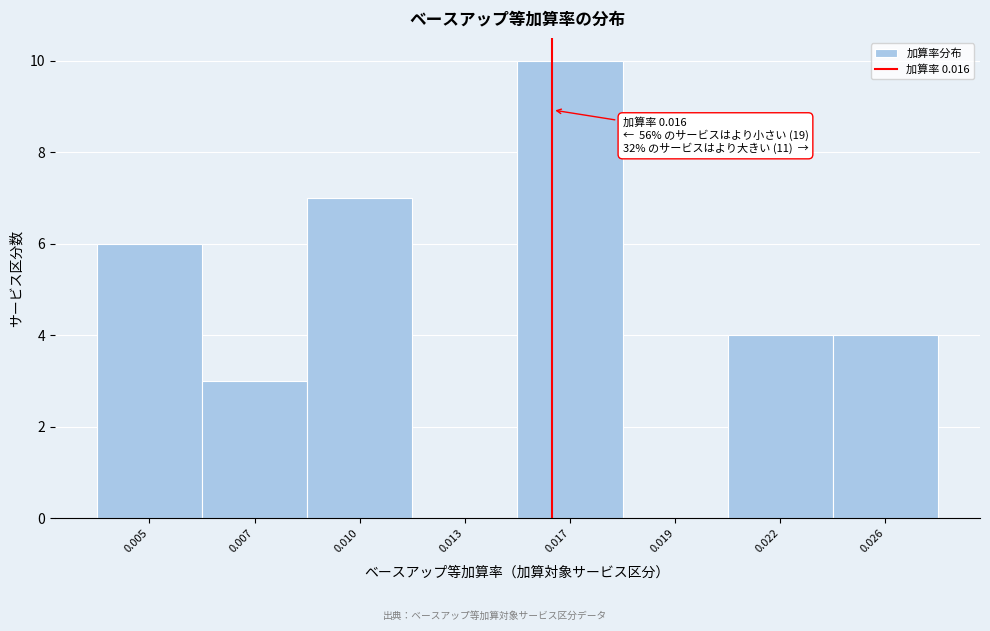

Reading left to right, transcribe all the data shown in this chart.

0.005=6	0.007=3	0.010=7	0.013=0	0.017=10	0.019=0	0.022=4	0.026=4